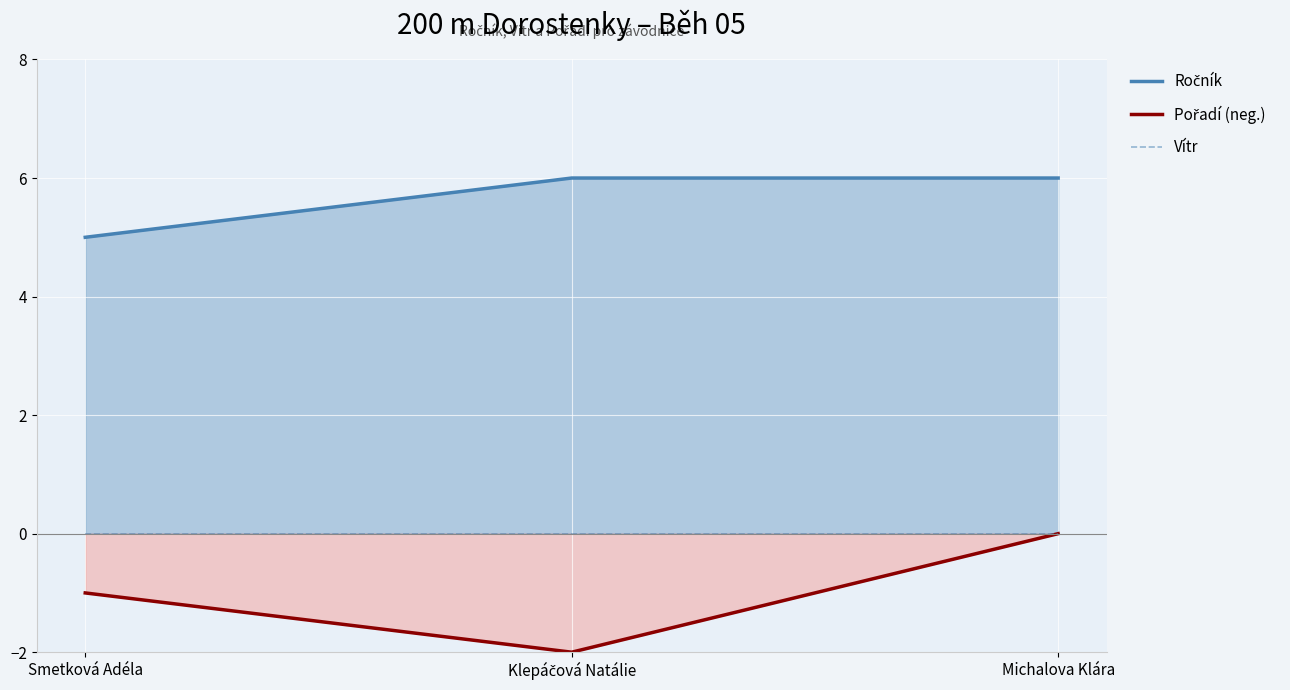

Reading right to left, what are all the values shown in this chart?

Ročník: Michalova Klára=6	Klepáčová Natálie=6	Smetková Adéla=5
Pořadí (neg.): Michalova Klára=0	Klepáčová Natálie=-2	Smetková Adéla=-1
Vítr: Michalova Klára=0	Klepáčová Natálie=0	Smetková Adéla=0